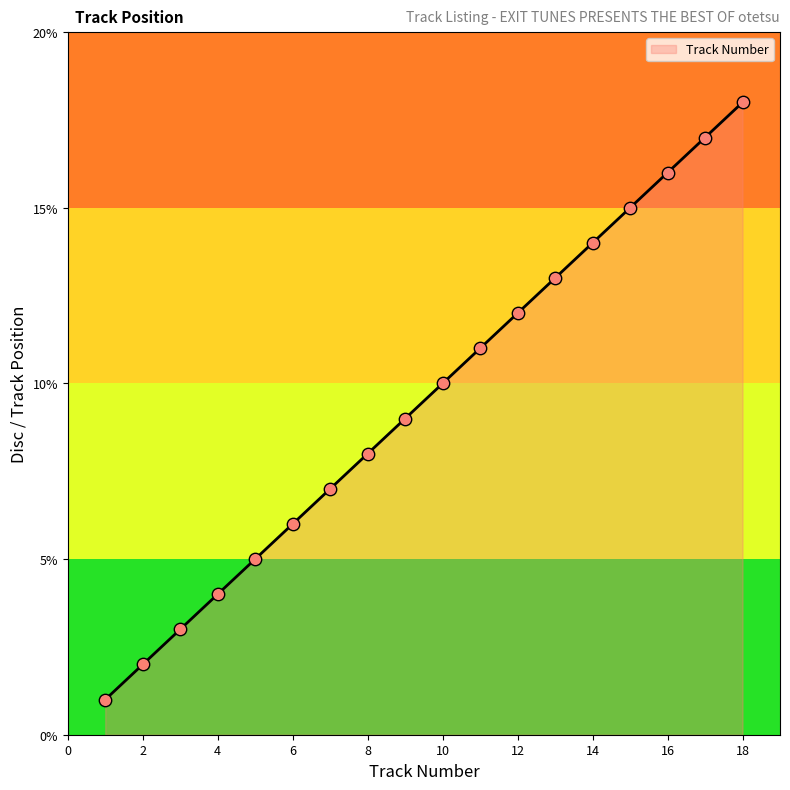

What is the difference between the maximum and minimum values?

17